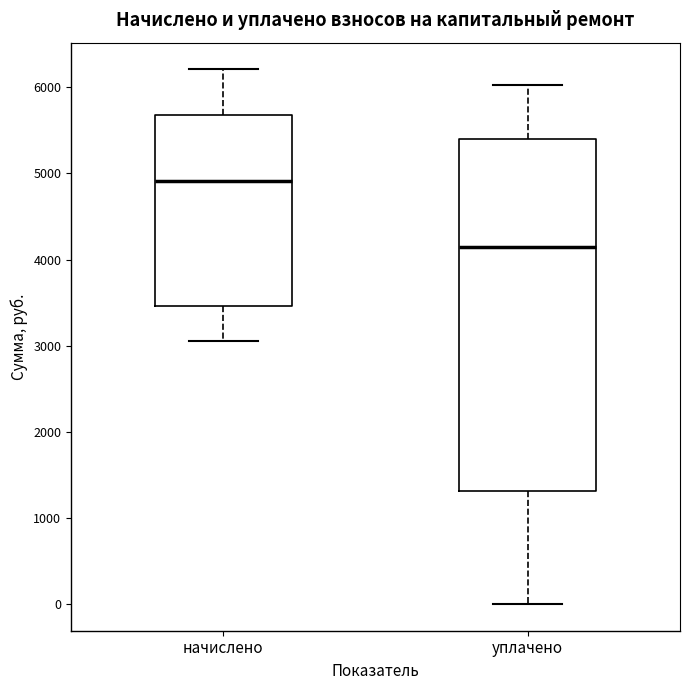

Which box's median line is the highest?

начислено